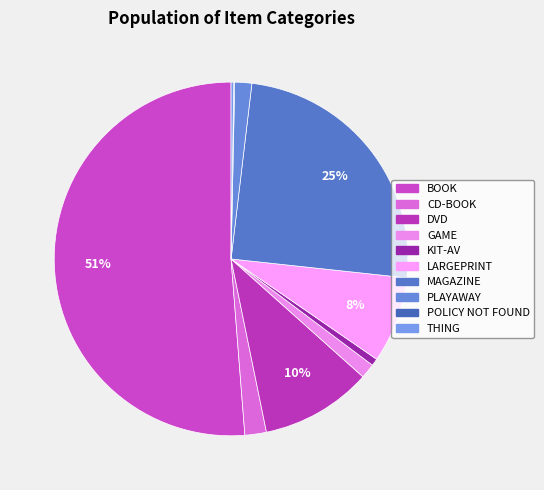

Is there a majority slice in this chart?

Yes